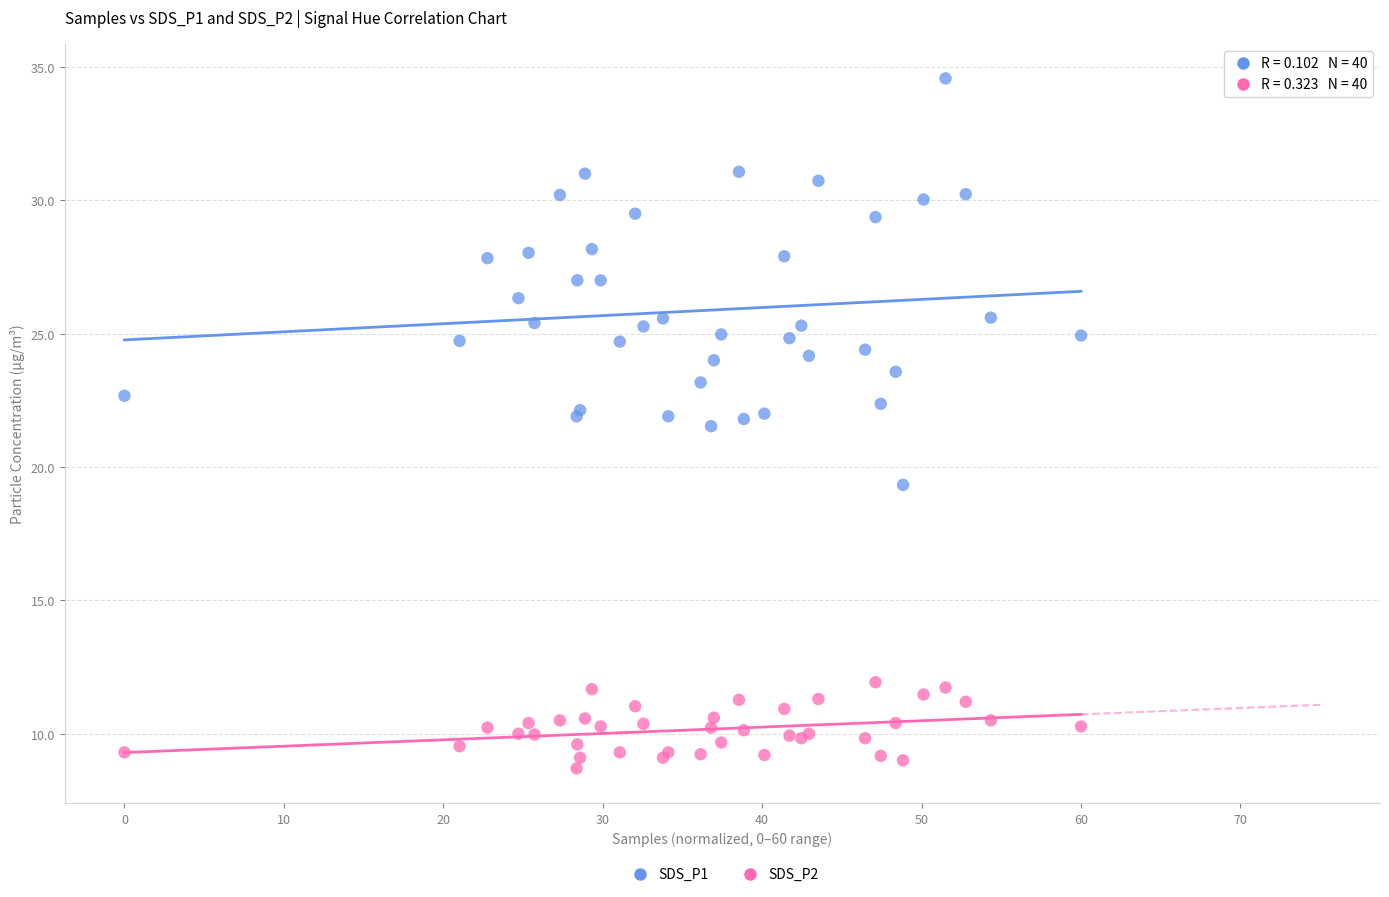

Which series contains the highest Y value?

SDS_P1